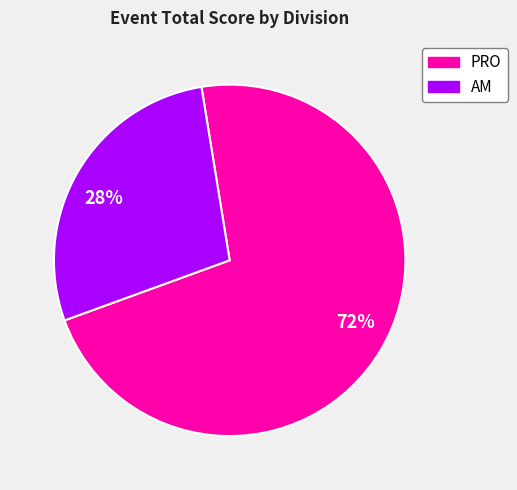

To the nearest percent, what is the average slice percentage?

50%